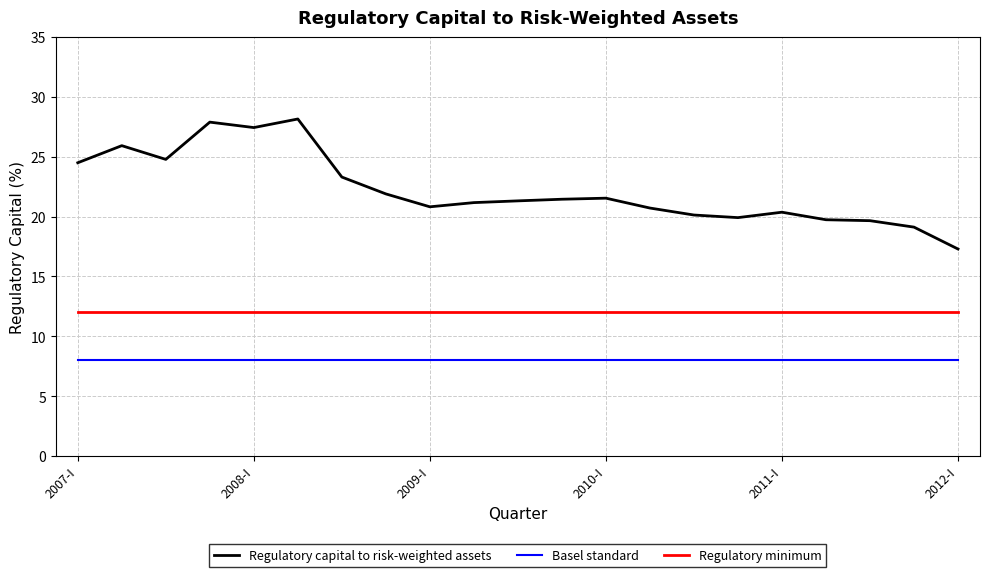

Rank the series by their average value, from lowest to highest.

Basel standard, Regulatory minimum, Regulatory capital to risk-weighted assets